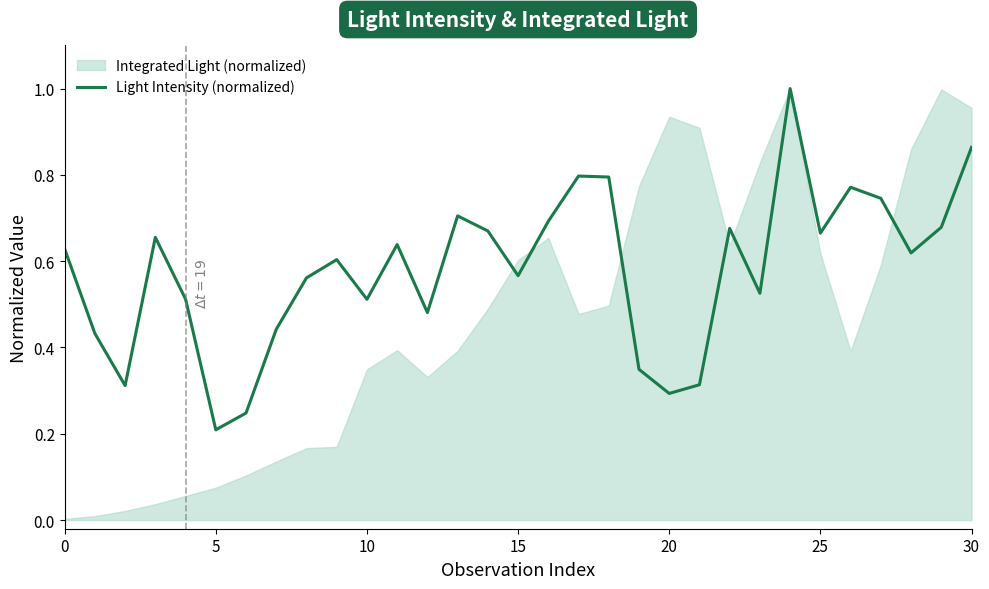

At which label is Light Intensity (normalized) closest to 0?

5